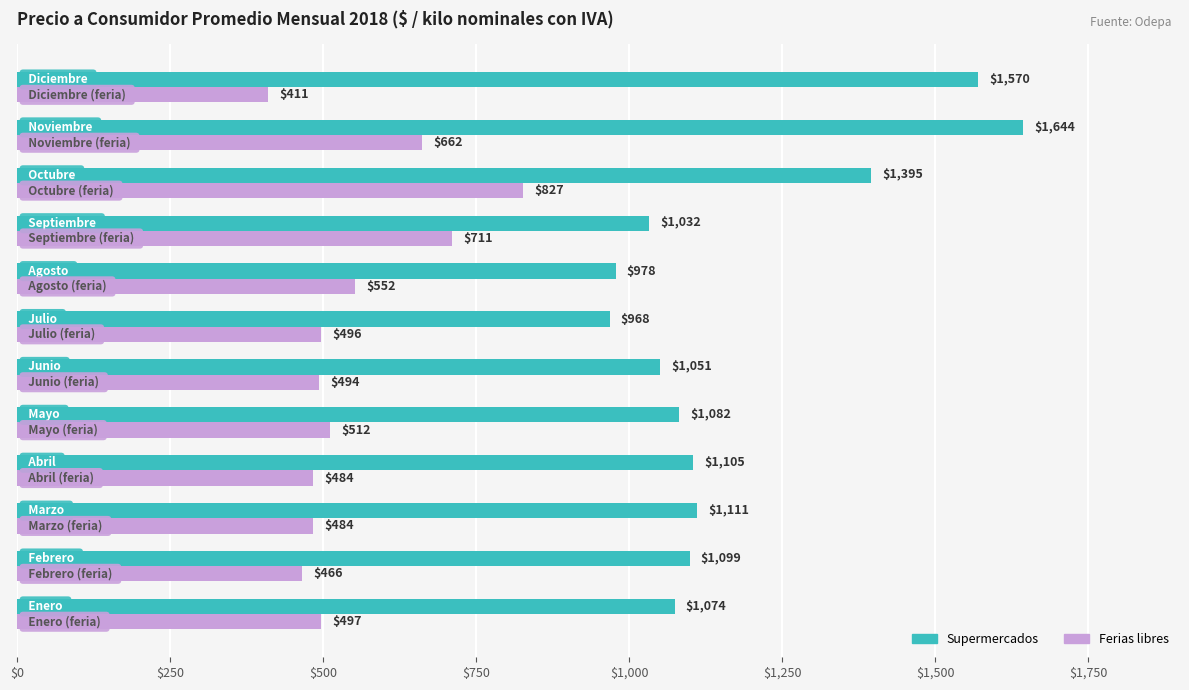

Which series has the largest total across all categories?

Supermercados